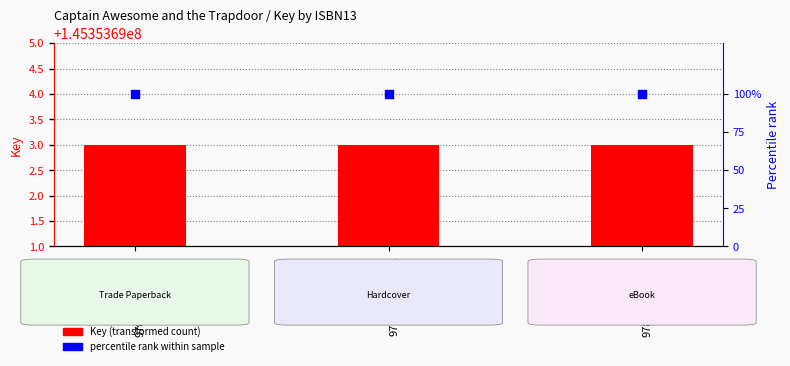

Which series reaches the maximum Y coordinate?

Key (transformed count)